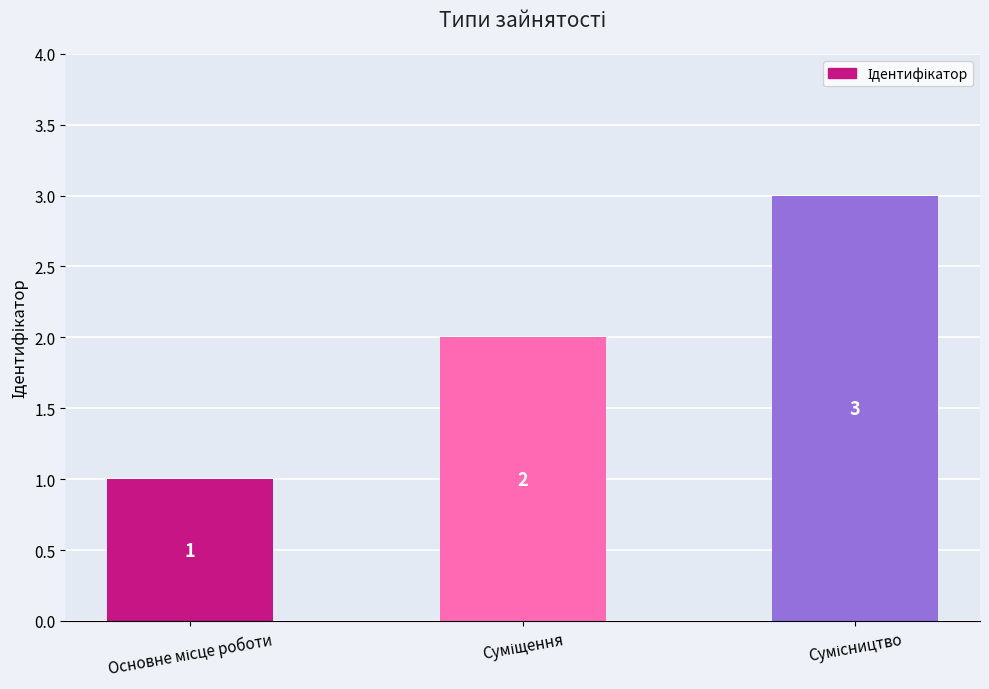

What is the value of the 1st bar from the left?

1